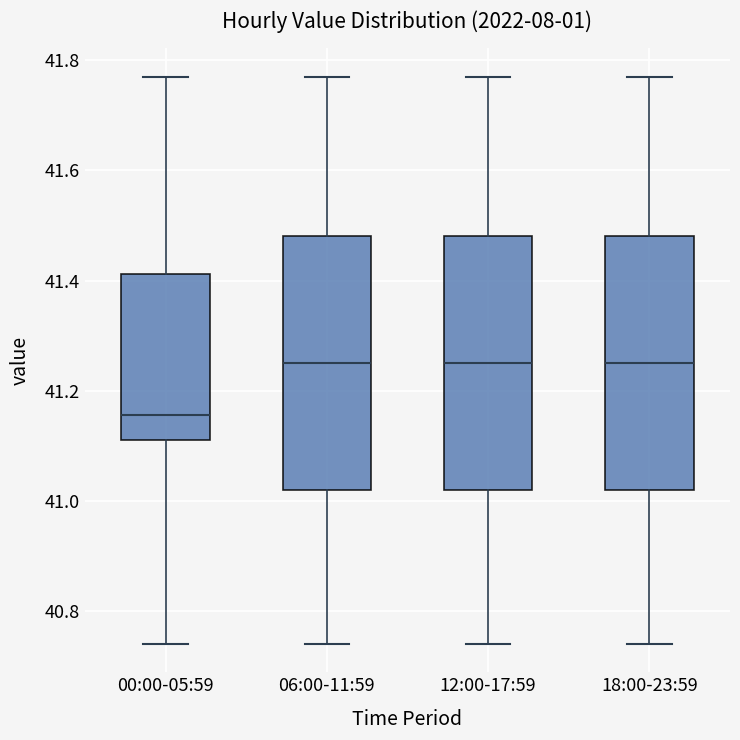

Reading left to right, transcribe this box plot: for each box, give where its median line is, the range the box spans, and where its two whiskers end, as read against the y-axis. The values are not printed on the chart, so give them approximately, as read against the axis.

00:00-05:59: median 41.16, box 41.12 to 41.42, whiskers 40.74 to 41.78
06:00-11:59: median 41.26, box 41.02 to 41.48, whiskers 40.74 to 41.78
12:00-17:59: median 41.26, box 41.02 to 41.48, whiskers 40.74 to 41.78
18:00-23:59: median 41.26, box 41.02 to 41.48, whiskers 40.74 to 41.78